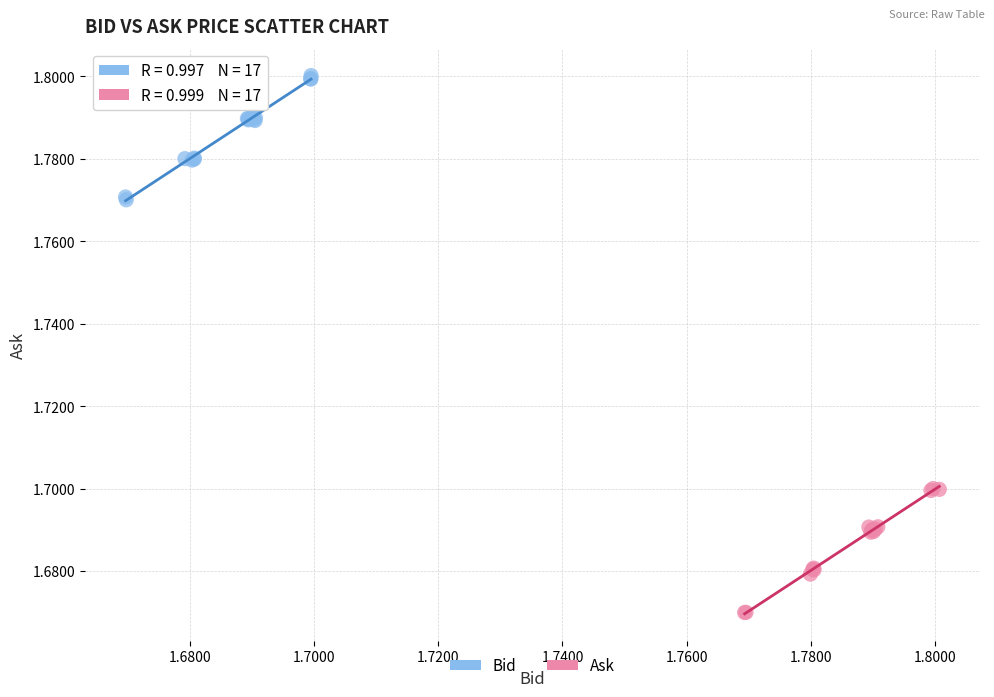

Which series reaches the maximum Y coordinate?

Bid